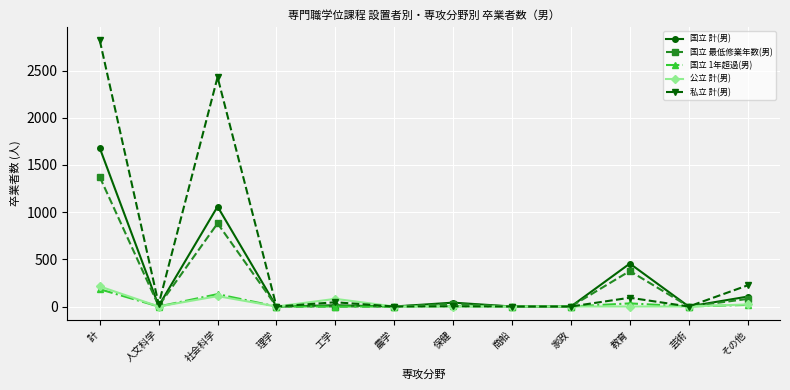

What is the highest value of the 公立 計(男) series?

213